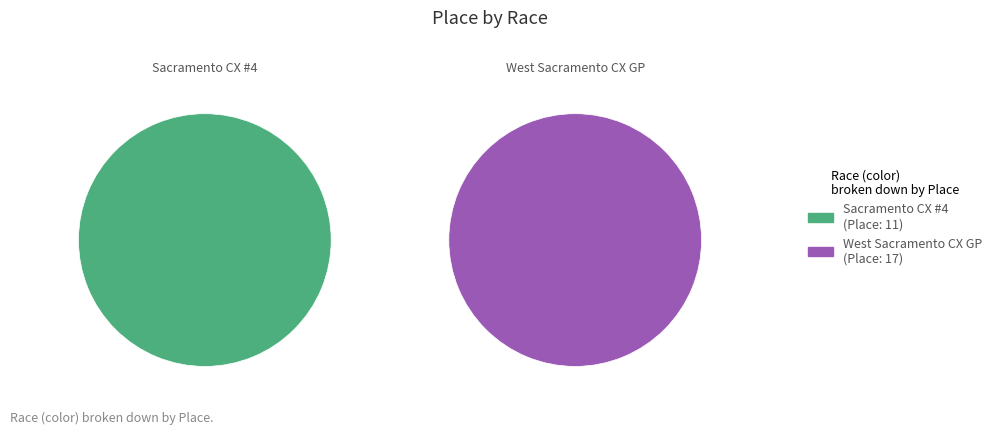

Rank the categories by value from lowest to highest.

Sacramento CX #4 - Lange Twins Winery, West Sacramento CX Grand Prix